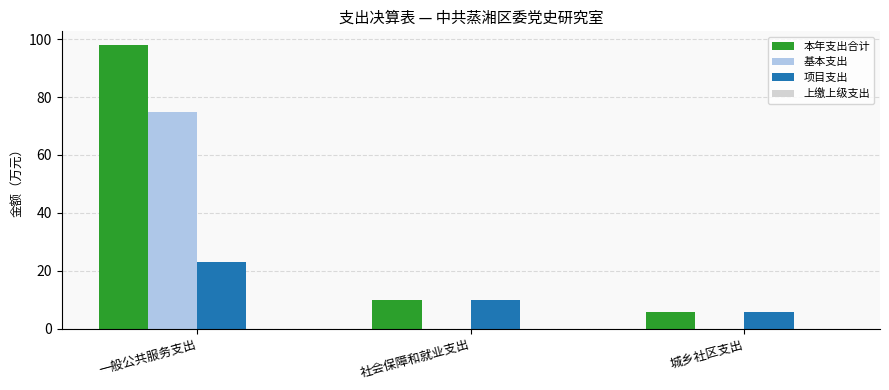

At which category is the sum across all series the highest?

一般公共服务支出